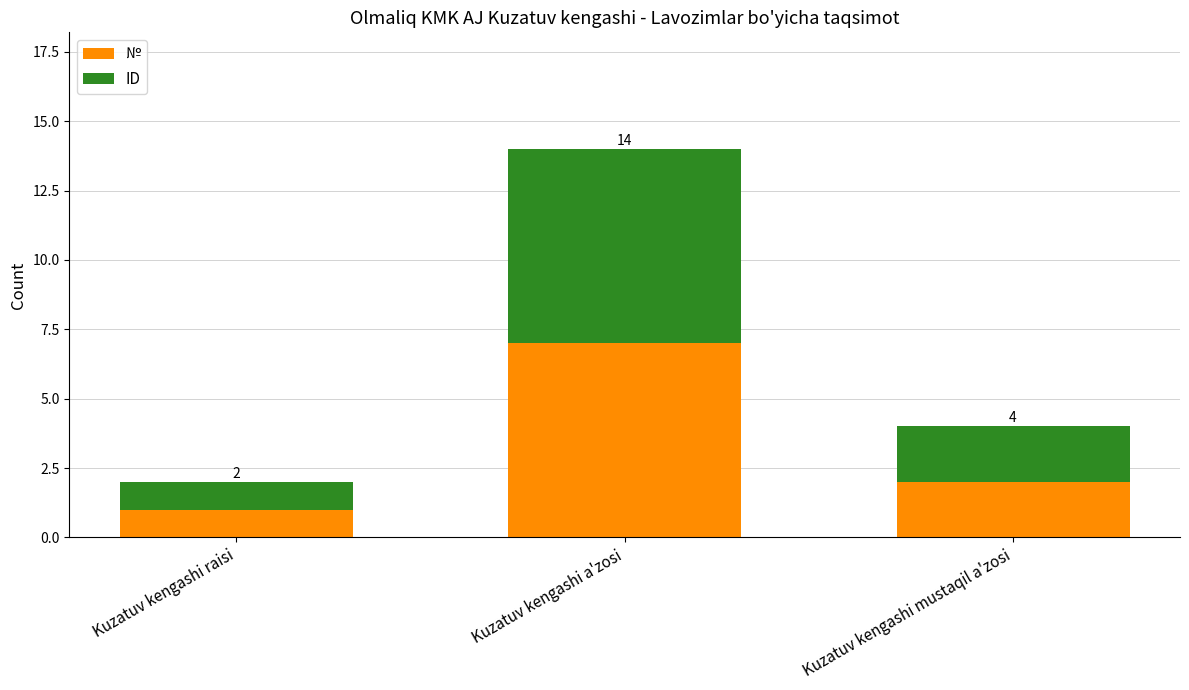

What are all the series names shown in the legend?

№, ID